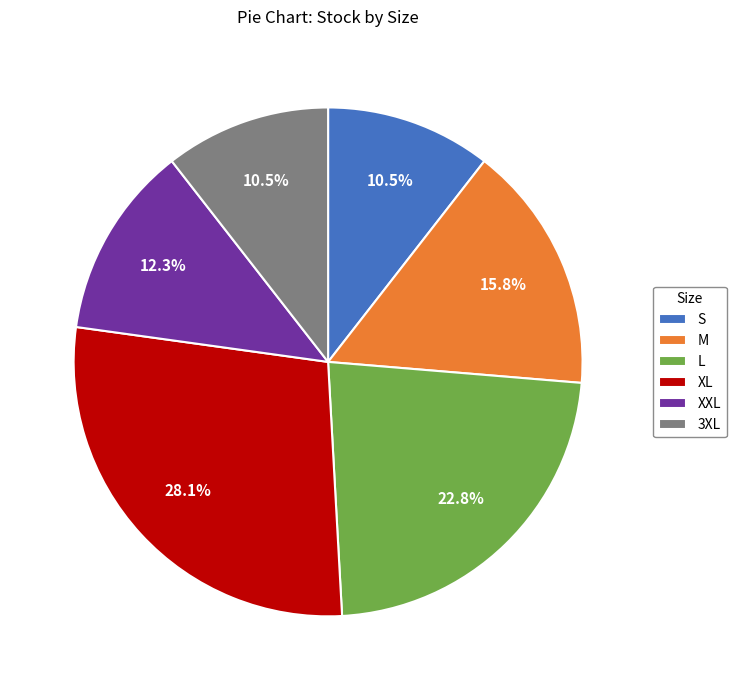

To the nearest percent, what portion does L represent?

23%